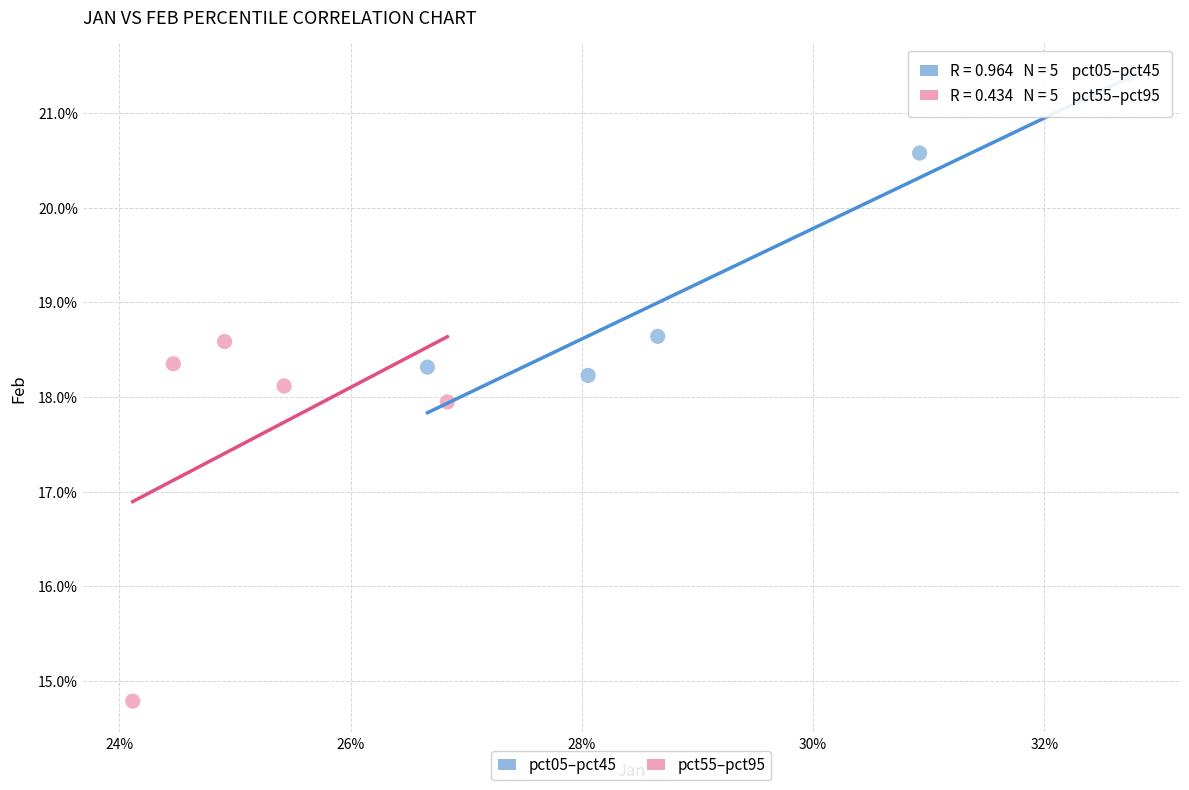

What are all the series names shown in the legend?

pct05–pct45, pct55–pct95